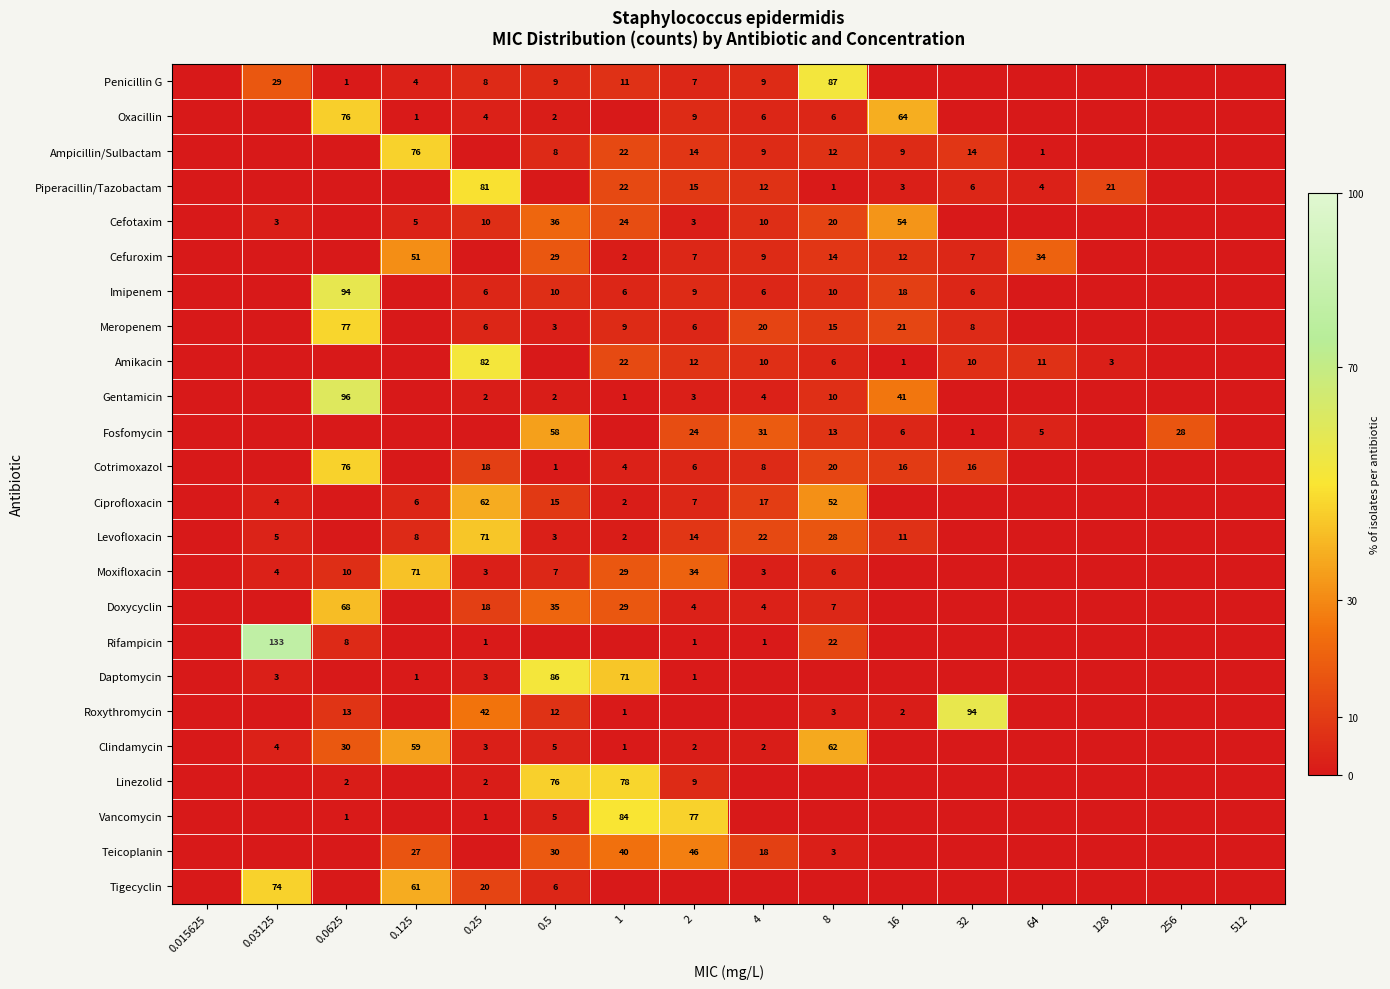

What is the difference between the Penicillin G values at 0.25 and 0.0625?

7